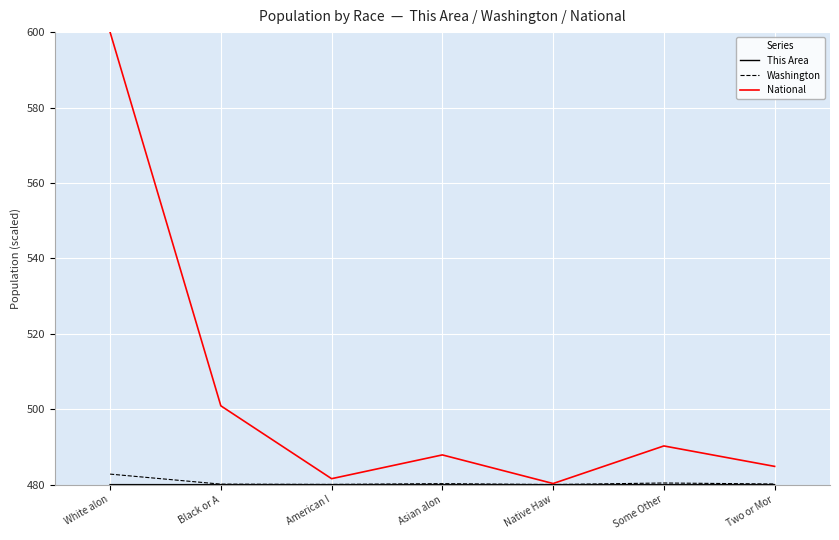

What is the smallest value displayed?

480.0